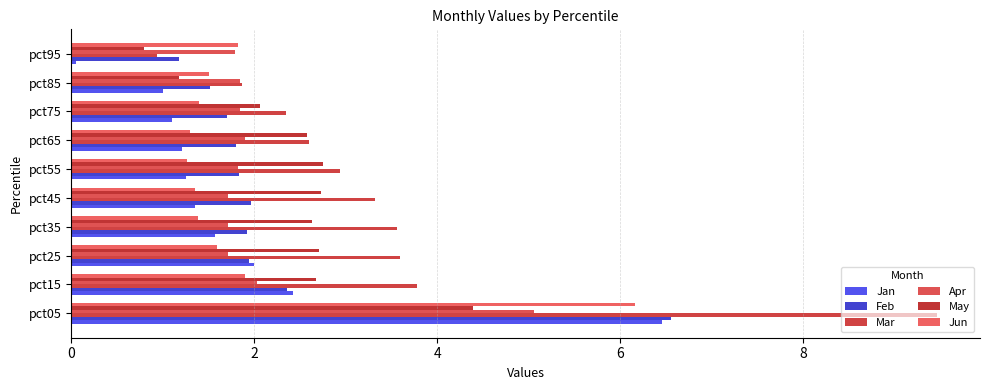

How many data points does each series have?

10